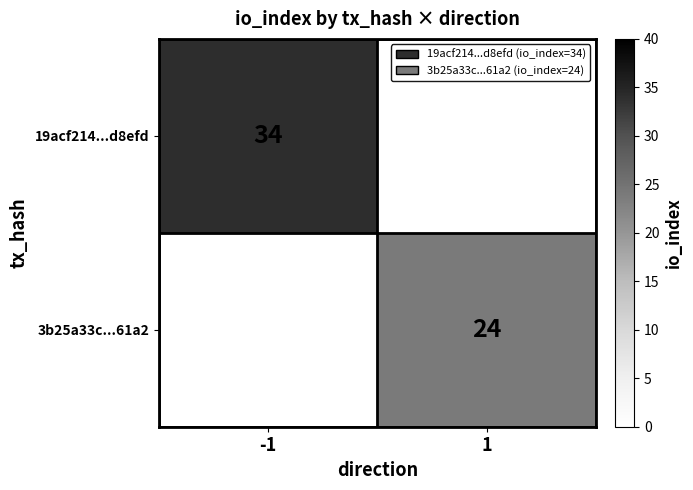

Which category has the highest value across all series?

-1